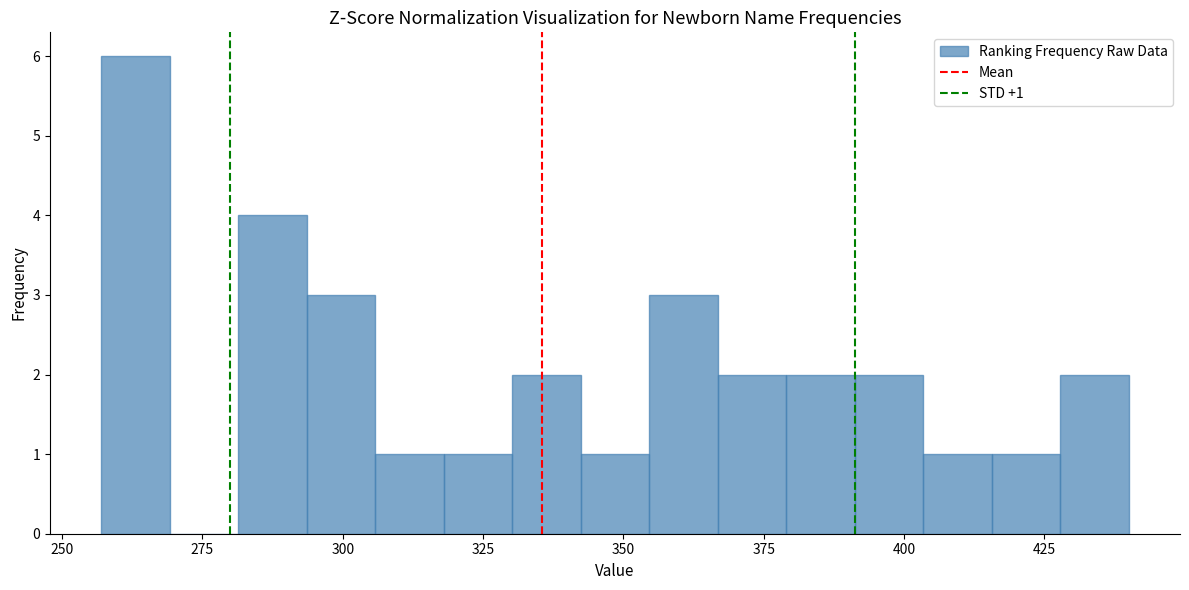

Read against the x-axis, roughly where is the centre of the tallest bar?

265